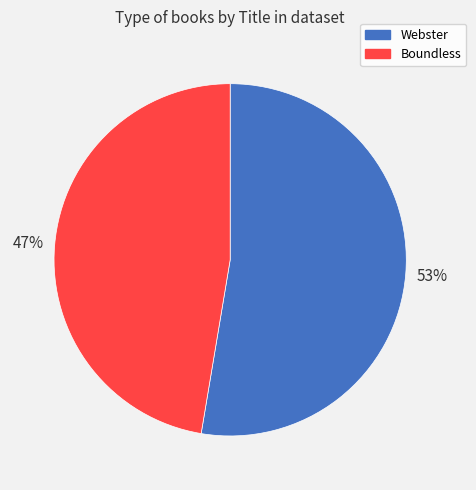

Which category has the smallest portion of the pie?

Boundless